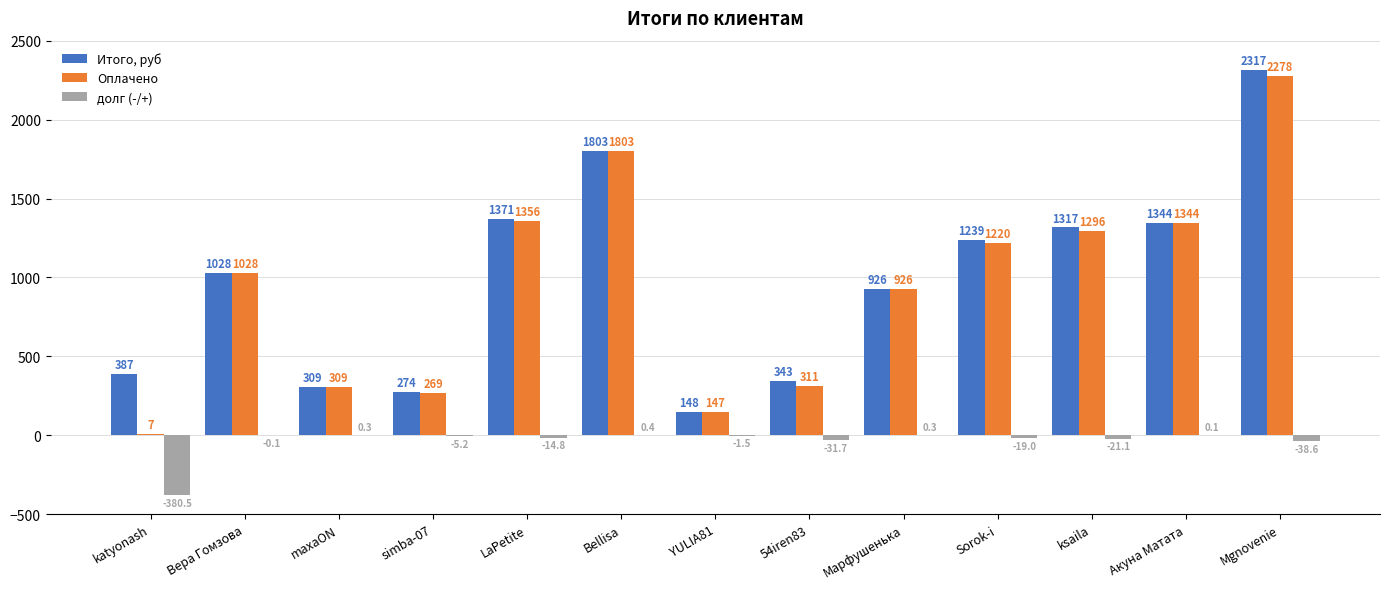

Which series has the largest total across all categories?

Итого, руб